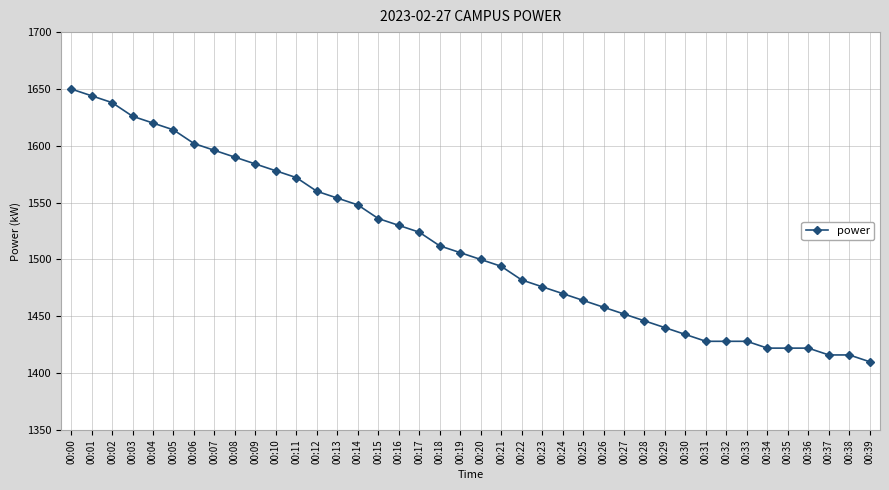

How many series are shown in this chart?

1